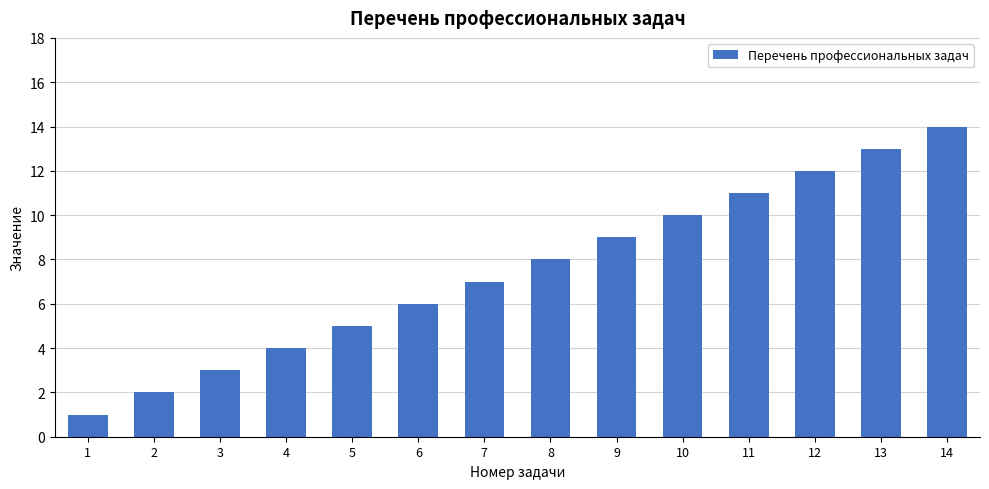

What is the sum of all values?

105